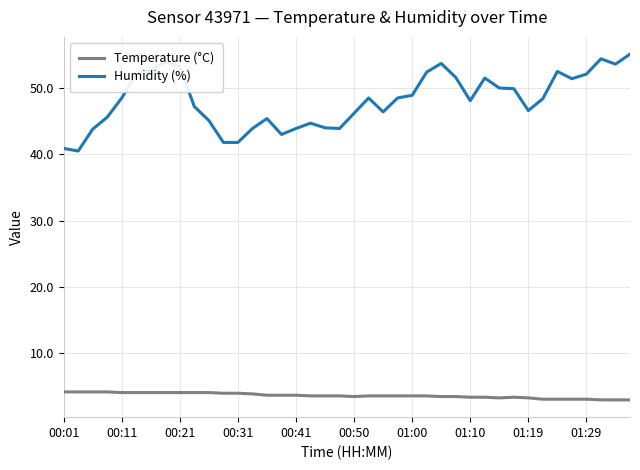

What is the maximum value shown in the chart?

55.1